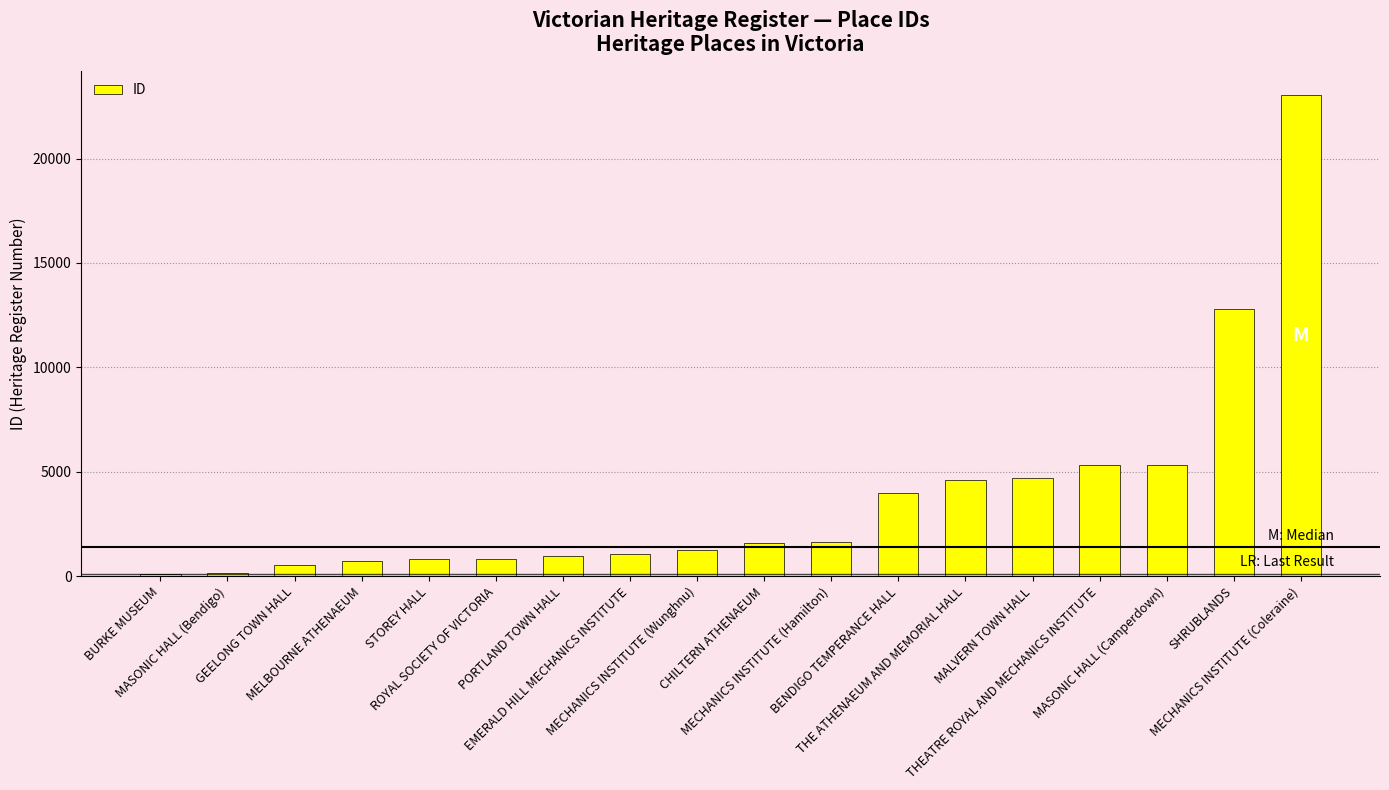

What is the difference between the second highest and minimum values?

12658